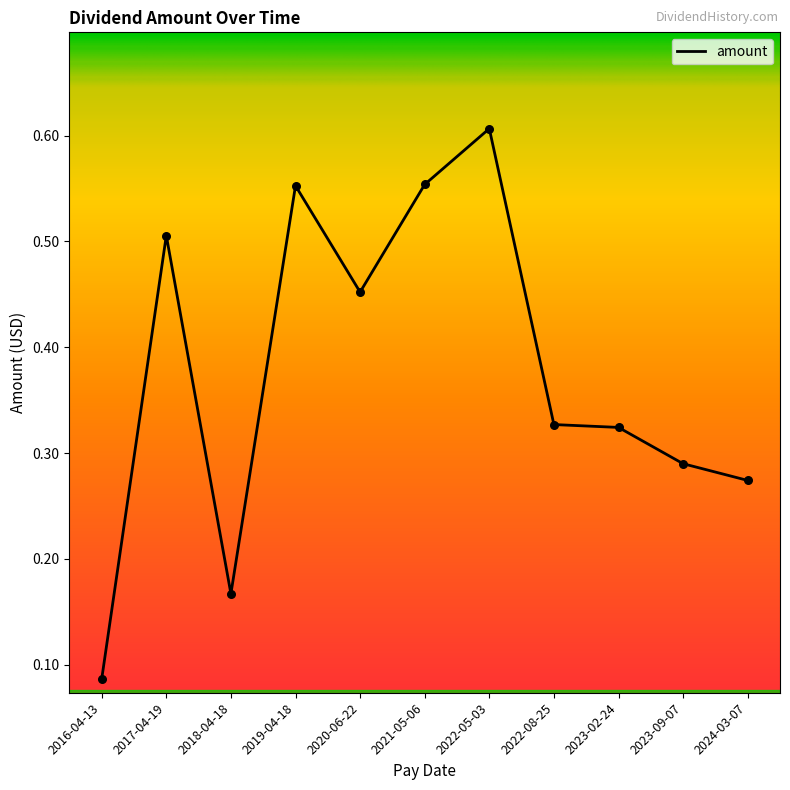

Between 2024-03-07 and 2016-04-13, which is larger?

2024-03-07